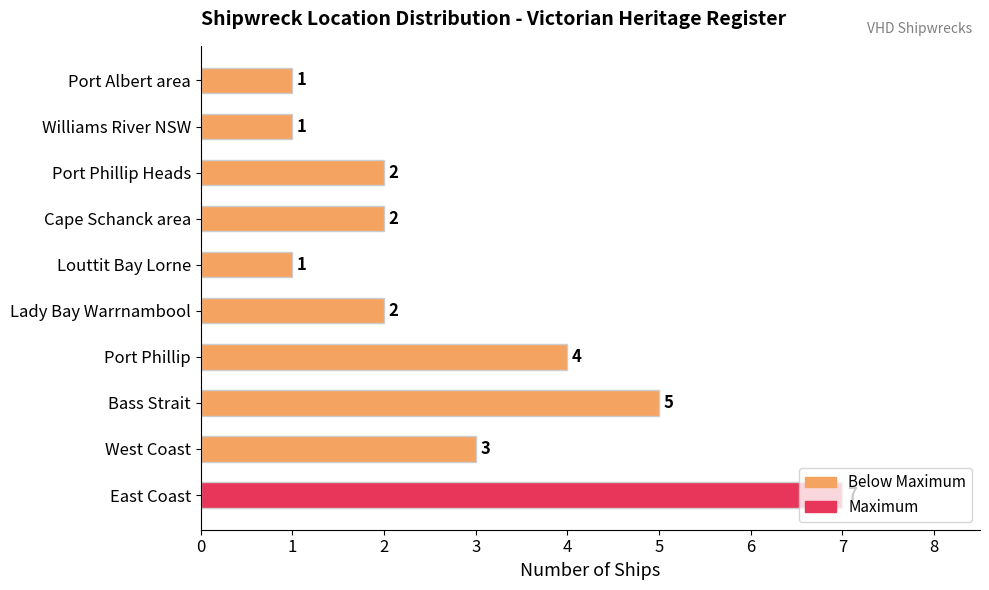

Approximately how many times larger is the value at West Coast compared to Louttit Bay Lorne?

3.0